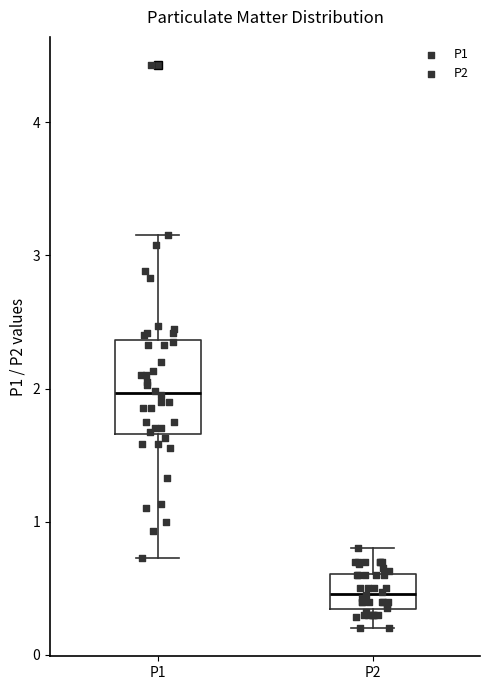

Where is the upper edge of the box for P1 on the y-axis? The values are not printed on the chart, so give them approximately, as read against the axis.

2.4